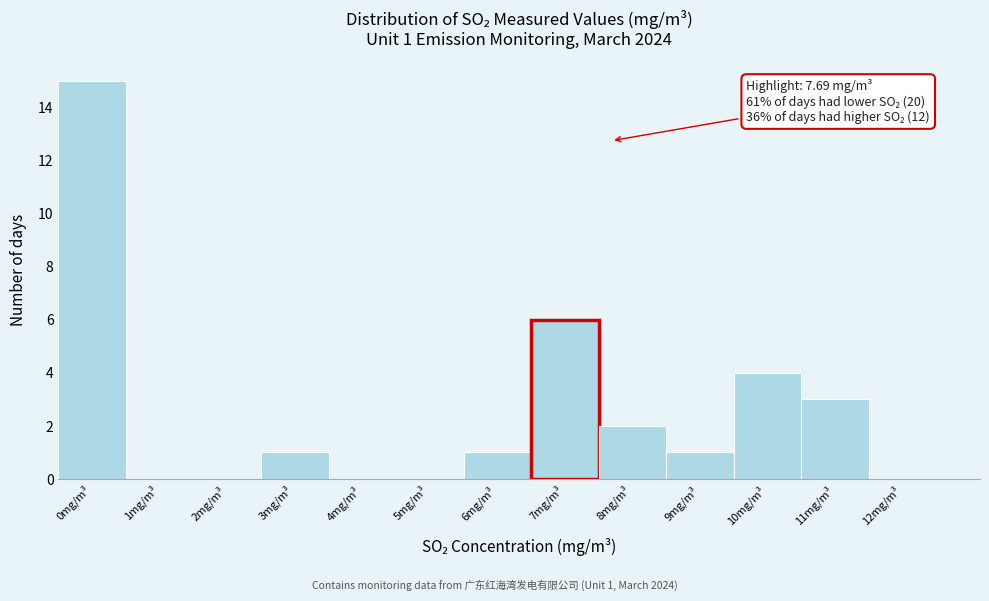

Reading left to right, extract all data points from this chart.

0mg/m³=15	1mg/m³=0	2mg/m³=0	3mg/m³=1	4mg/m³=0	5mg/m³=0	6mg/m³=1	7mg/m³=6	8mg/m³=2	9mg/m³=1	10mg/m³=4	11mg/m³=3	12mg/m³=0